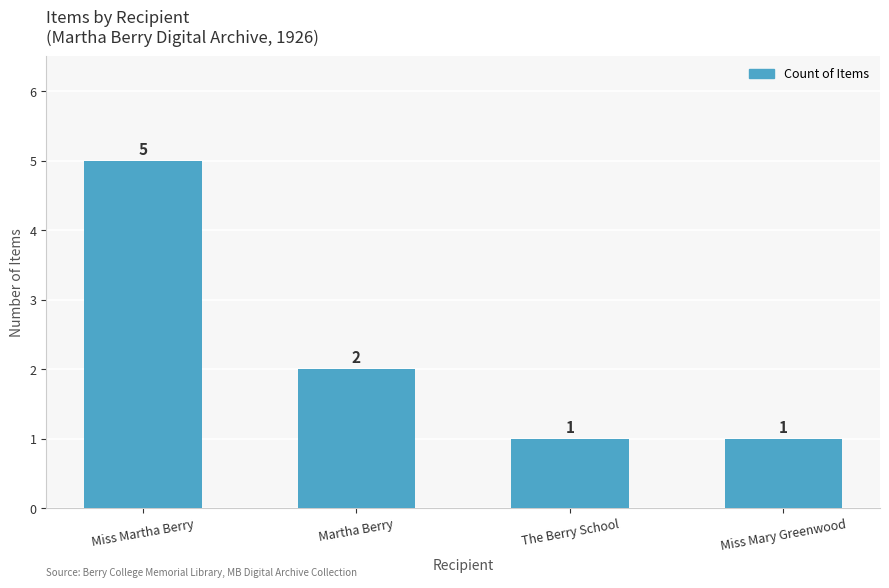

What is the change in value from Miss Martha Berry to The Berry School?

-4